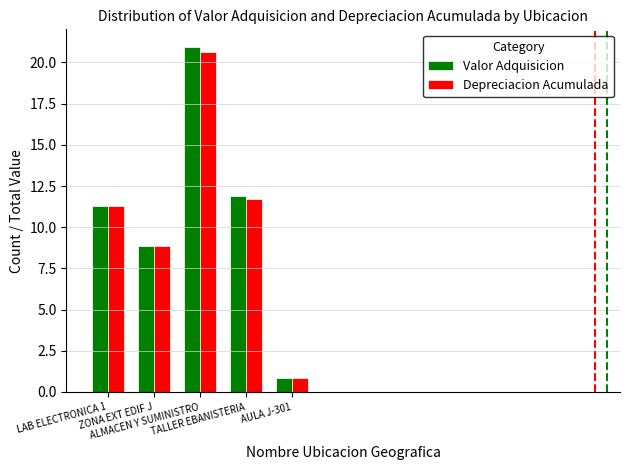

What are all the series names shown in the legend?

Valor Adquisicion, Depreciacion Acumulada